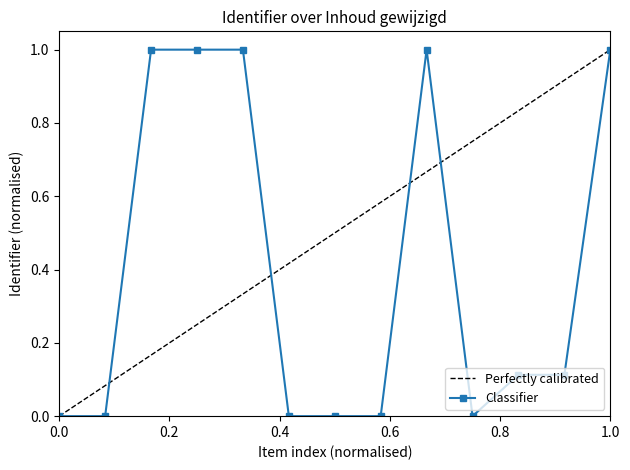

What is the difference between the second highest and second lowest values?

1.0